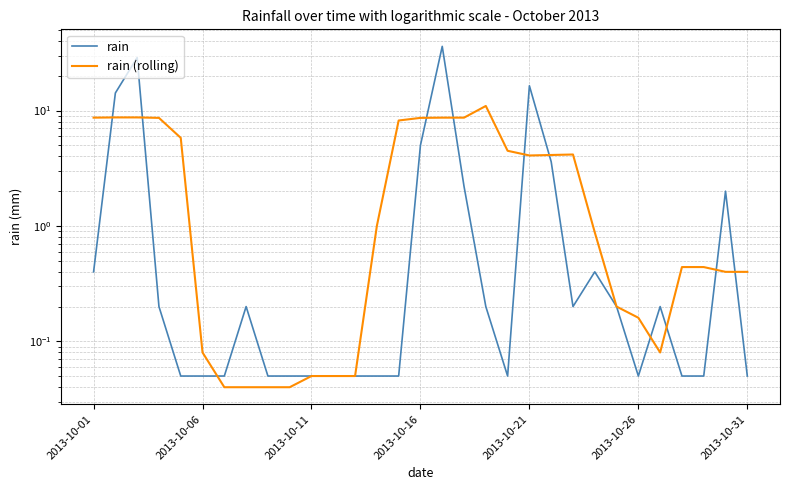

What is the sum of all rain (rolling) values?

106.9